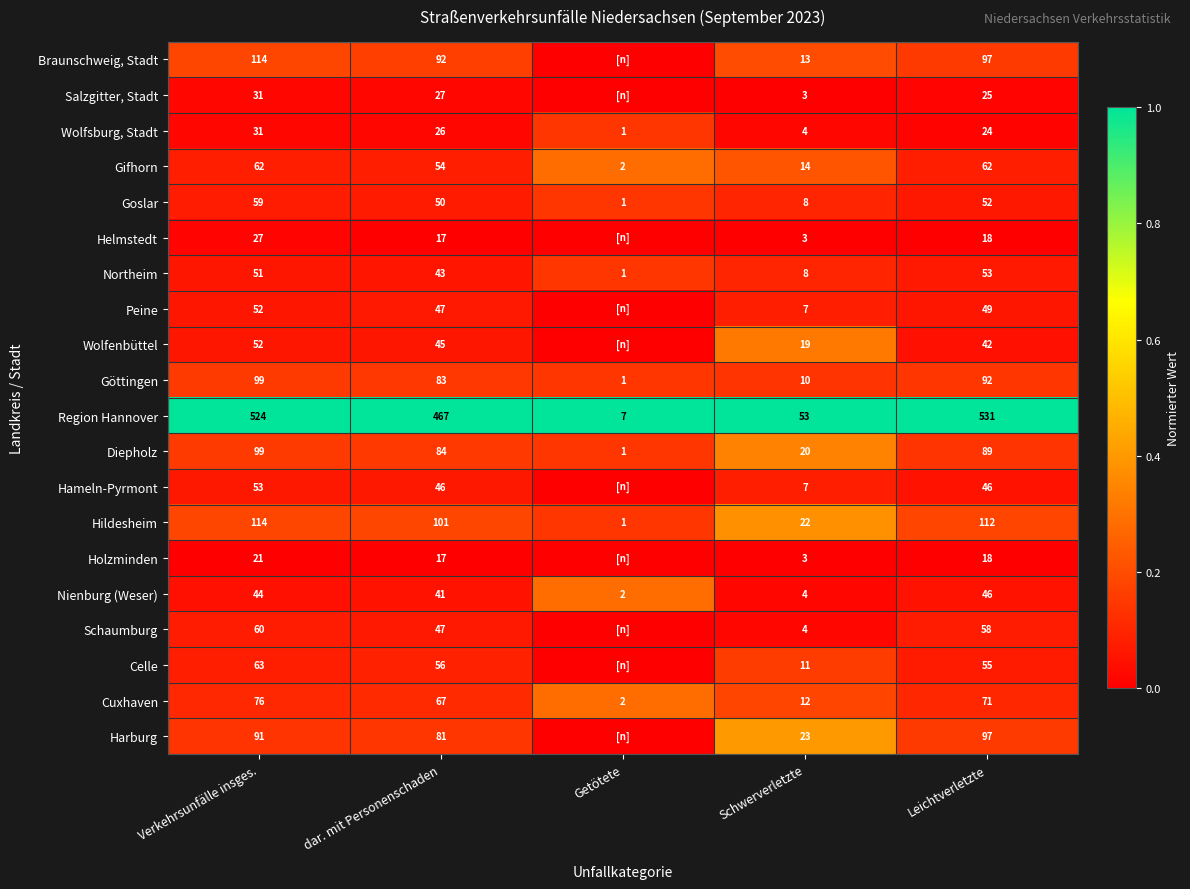

What value does the Göttingen series have at dar. mit Personenschaden, to the nearest 5?

85